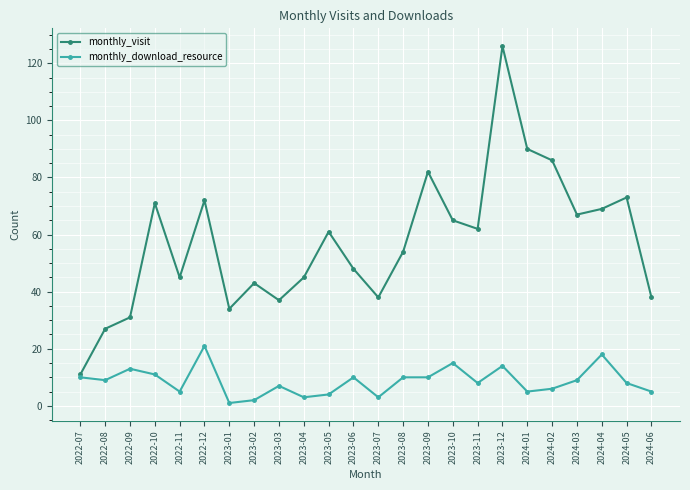

What is the difference between the monthly_visit values at 2023-06 and 2023-10?

17